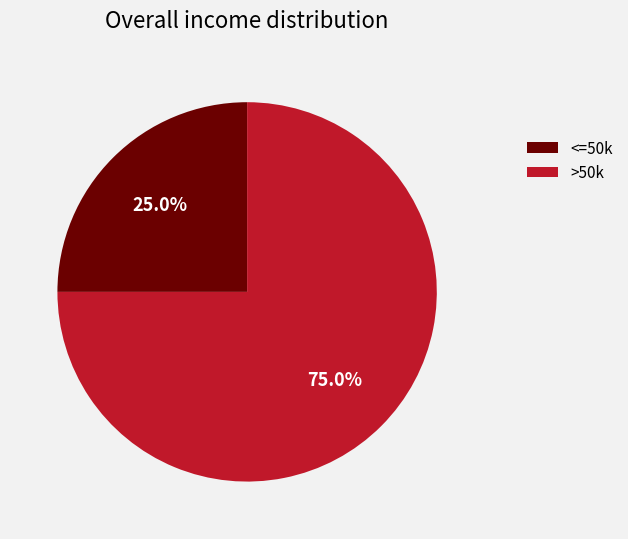

Which category has the biggest portion of the pie?

>50k